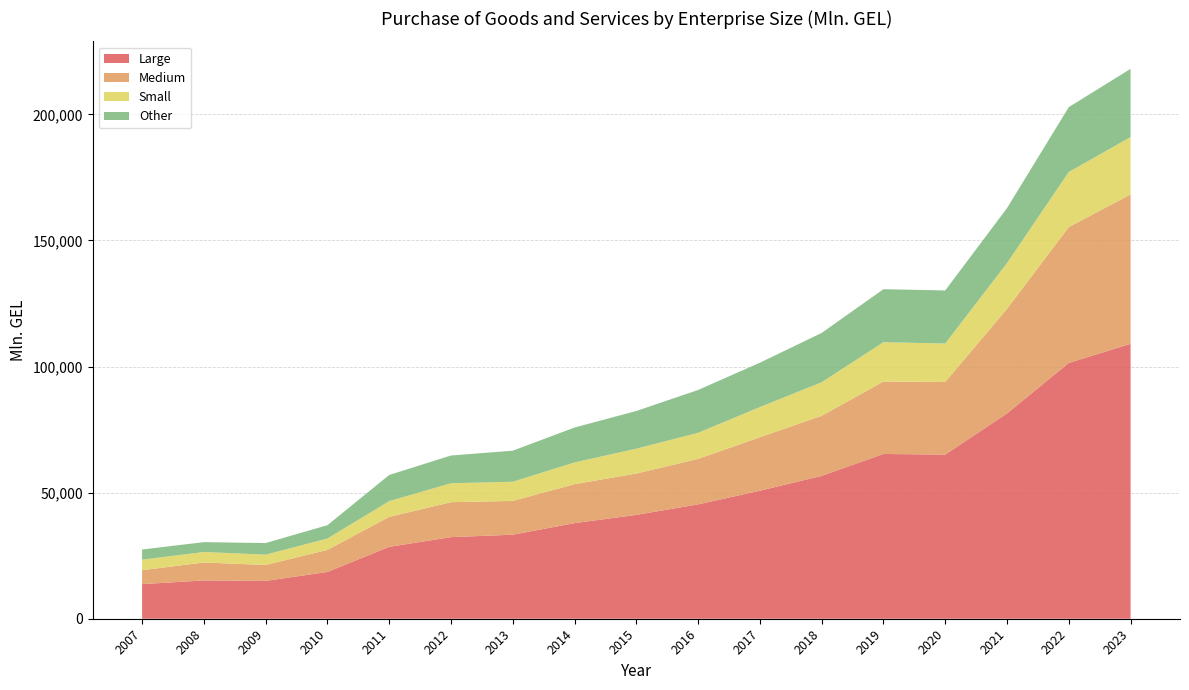

What is the maximum value for Large?

109013.7